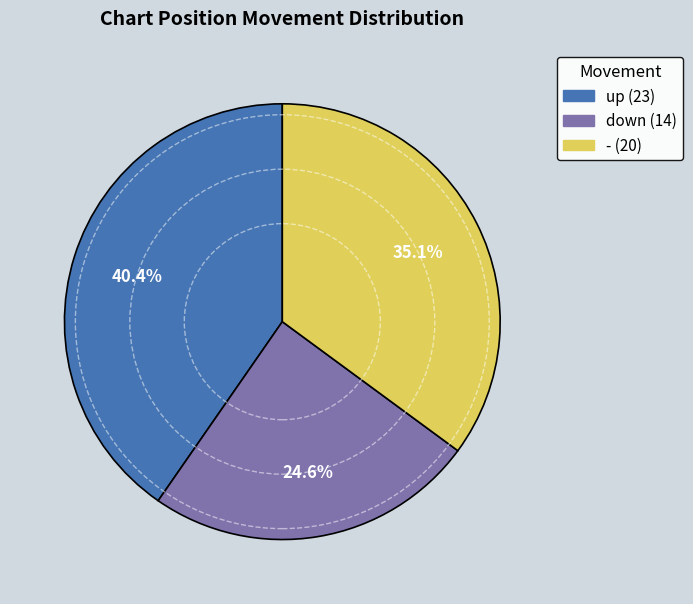

To the nearest percent, what is the difference between the - and up slice percentages?

5%